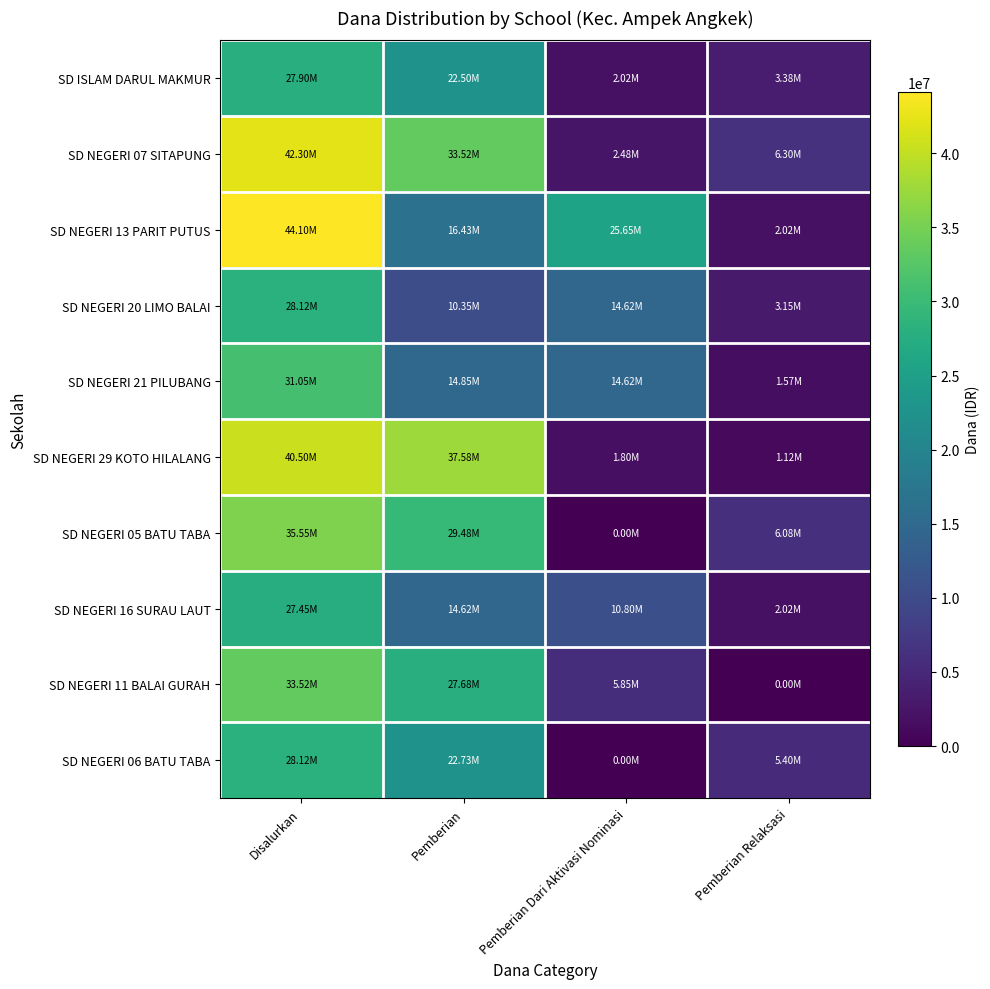

Between Pemberian Relaksasi and Disalurkan, which is larger?

Disalurkan